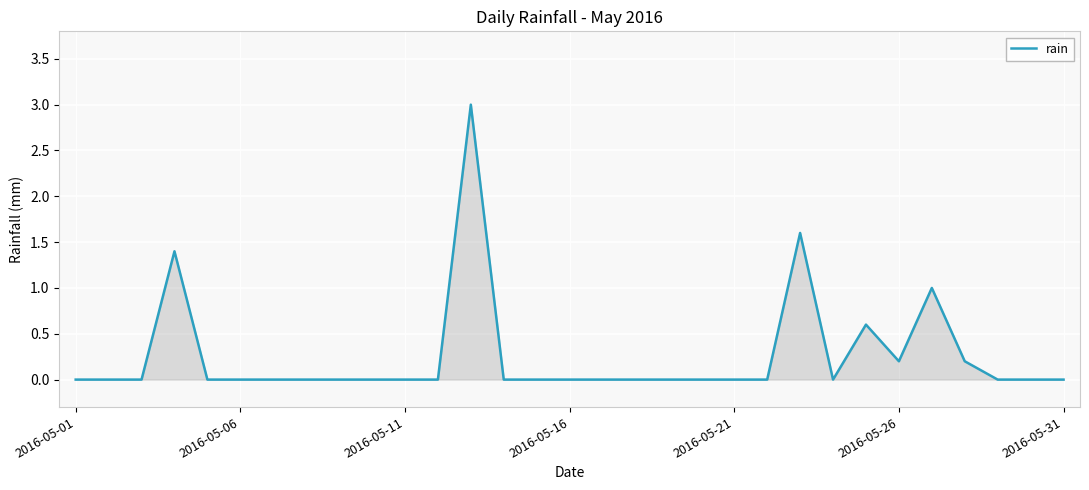

What is the difference between the maximum and minimum values?

3.0